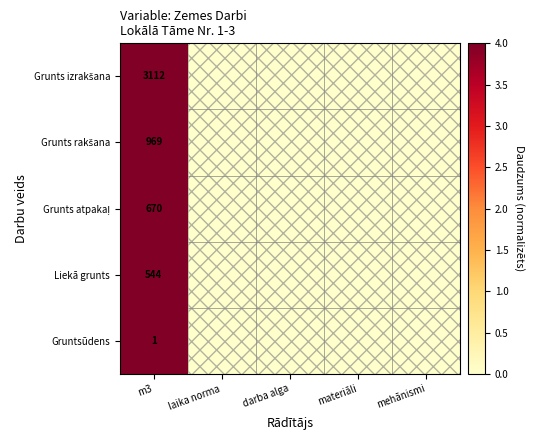

True or false: Liekā grunts has a value of 544 at m3.

True